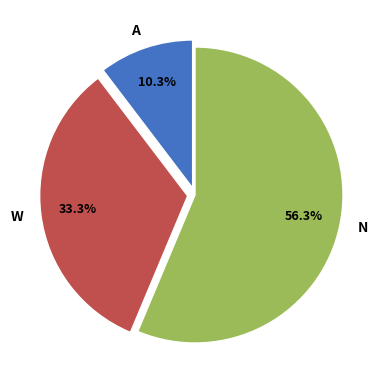

What percentage do N and W together represent?

89.7%